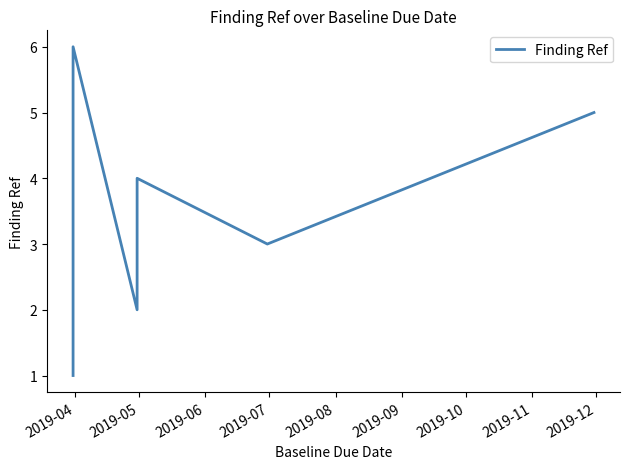

Count the values in the range 2 to 5.

4